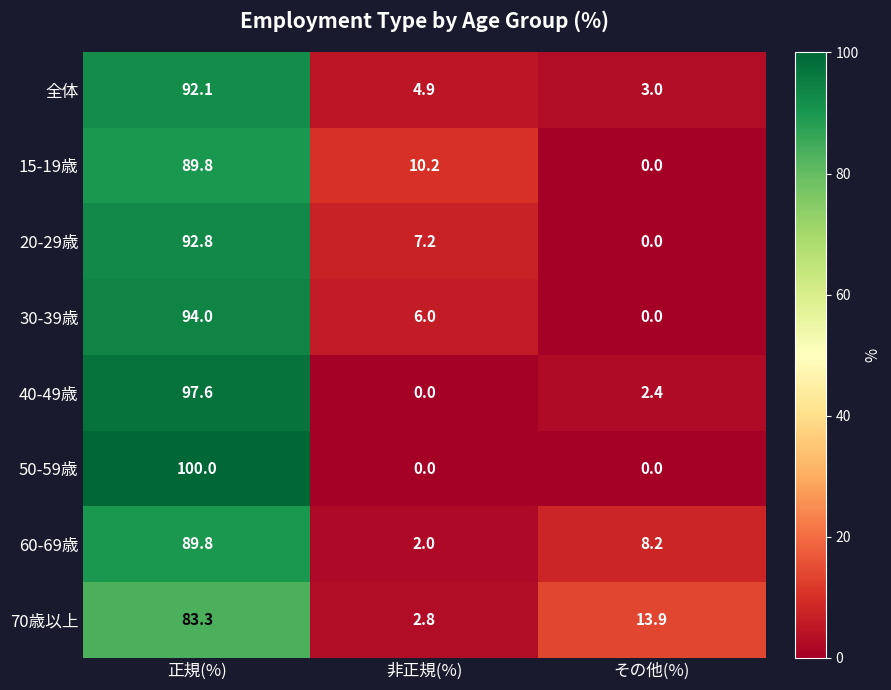

Read the 50-59歳 value at 正規(%).

100.0